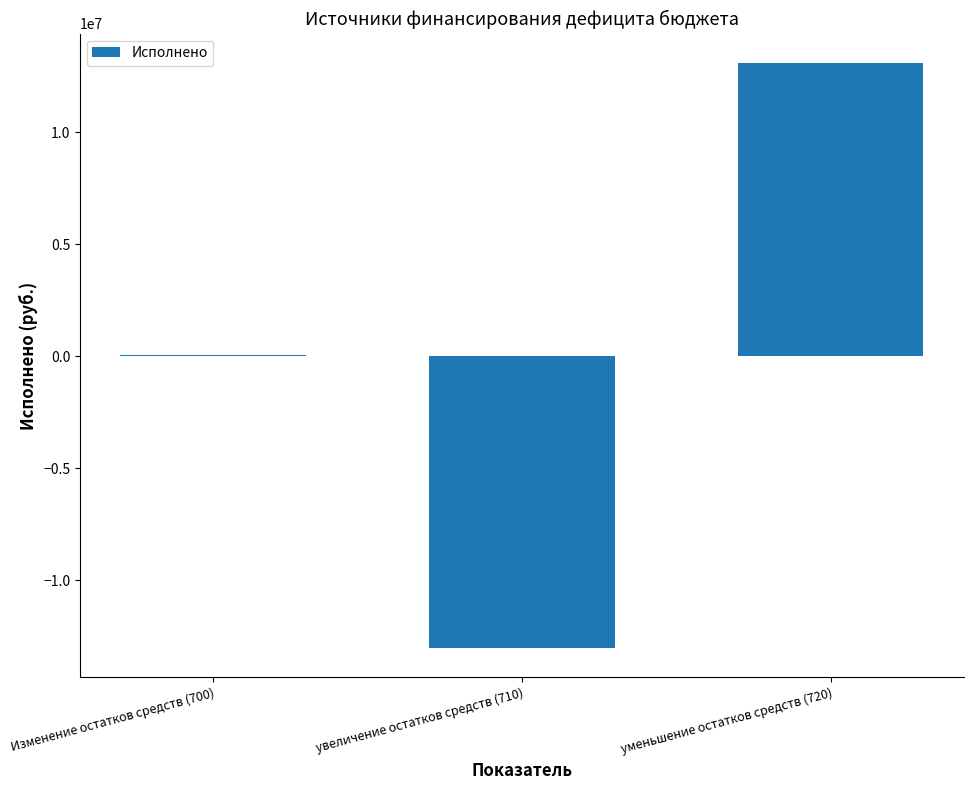

Approximately how many times larger is the value at уменьшение остатков средств (720) compared to Изменение остатков средств (700)?

176.1